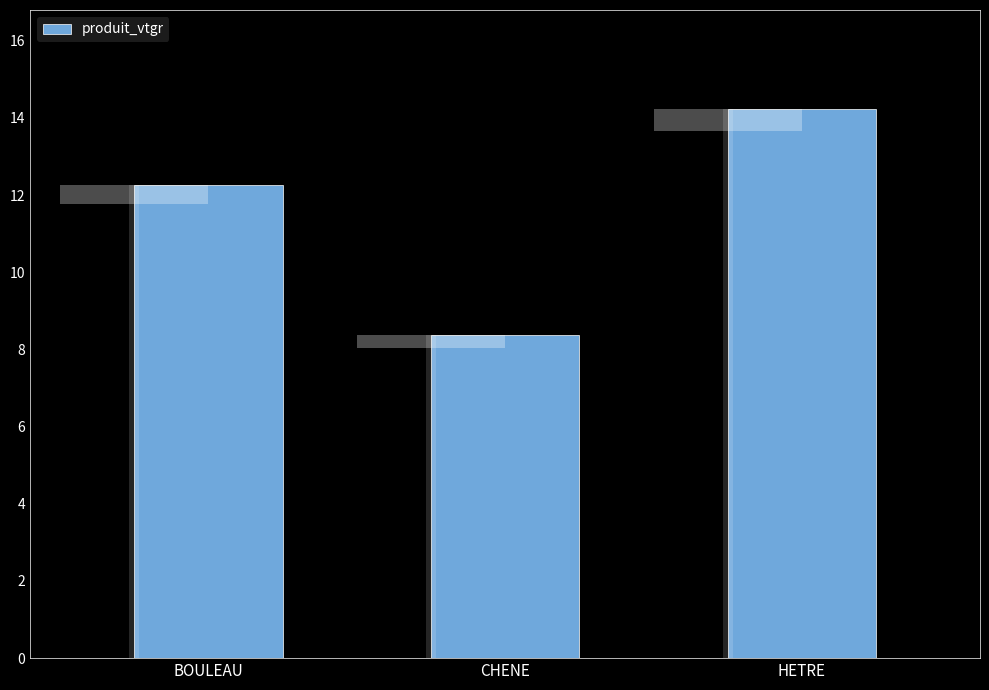

What value does the data have at BOULEAU?

12.3